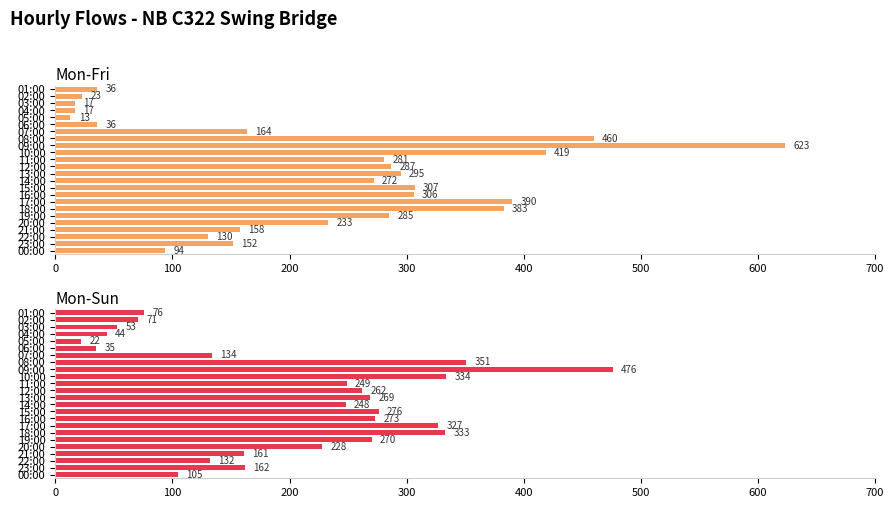

What is the difference between the highest and lowest values at 01:00?

40